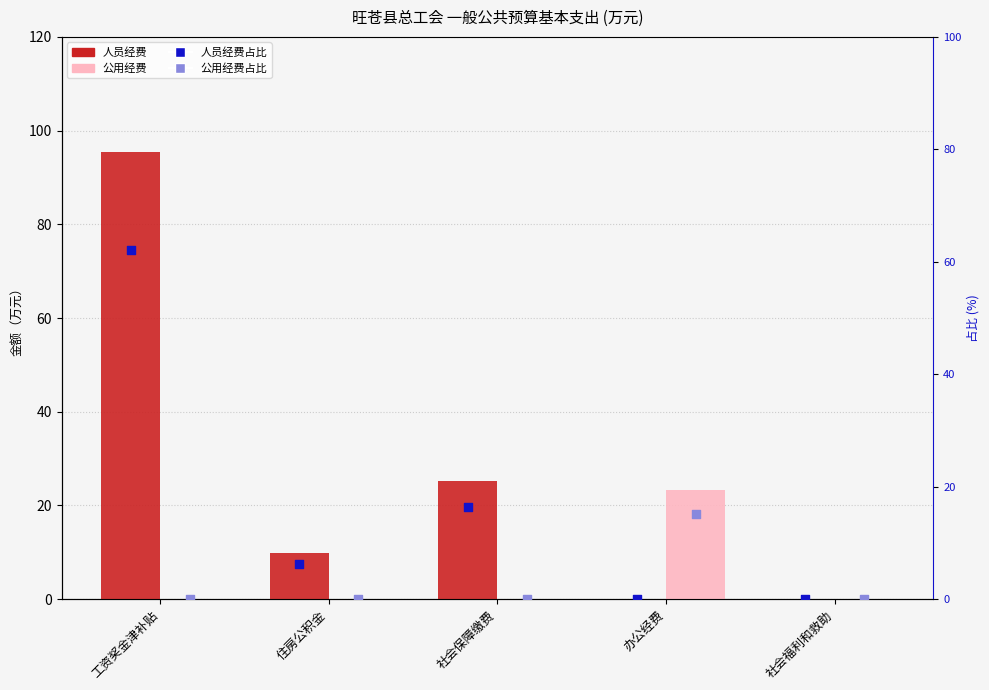

Which series has the largest total across all categories?

人员经费